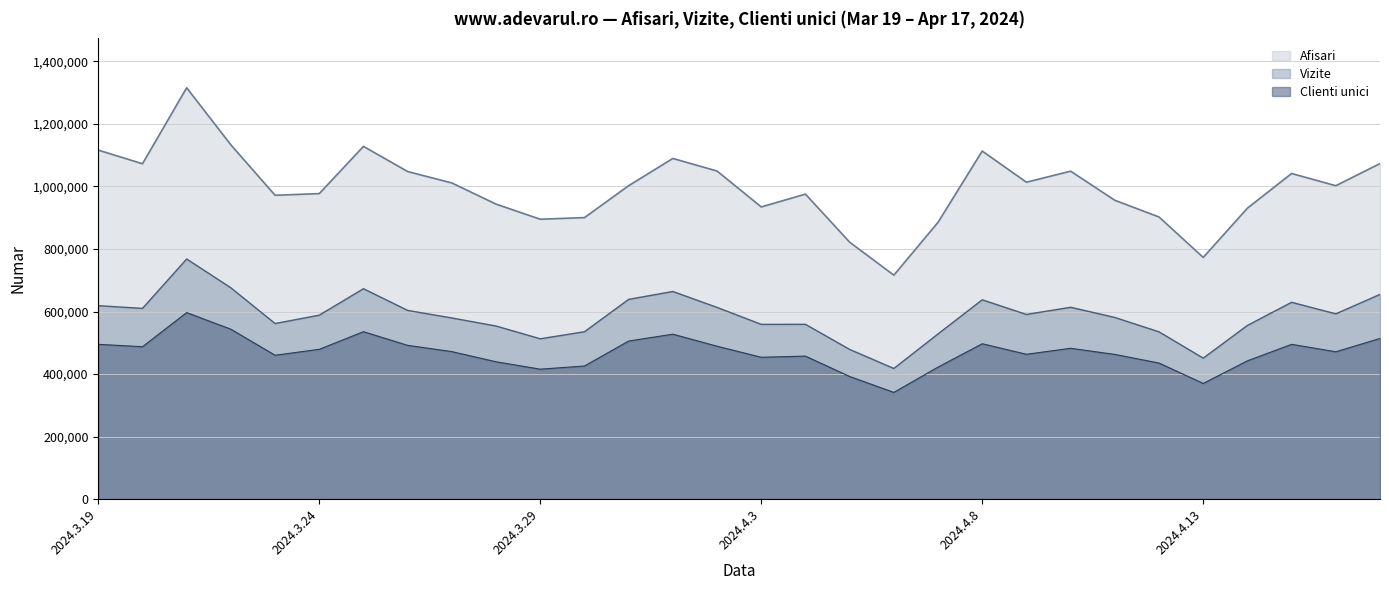

What is the label of the 29th point from the left?

2024.4.16